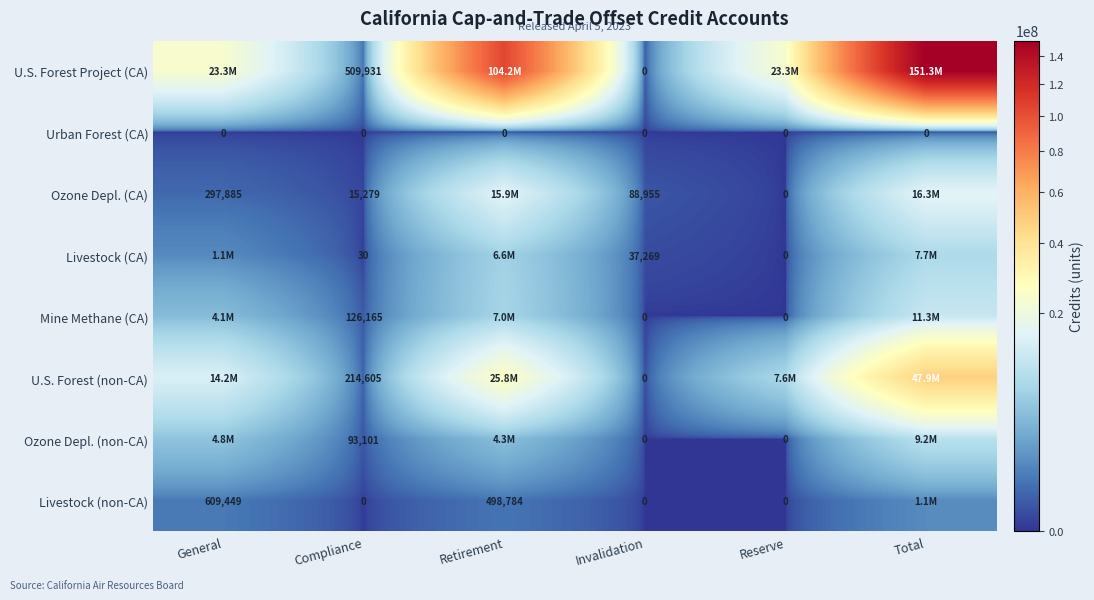

What is the spread (max minus min) of values at Compliance?

509931